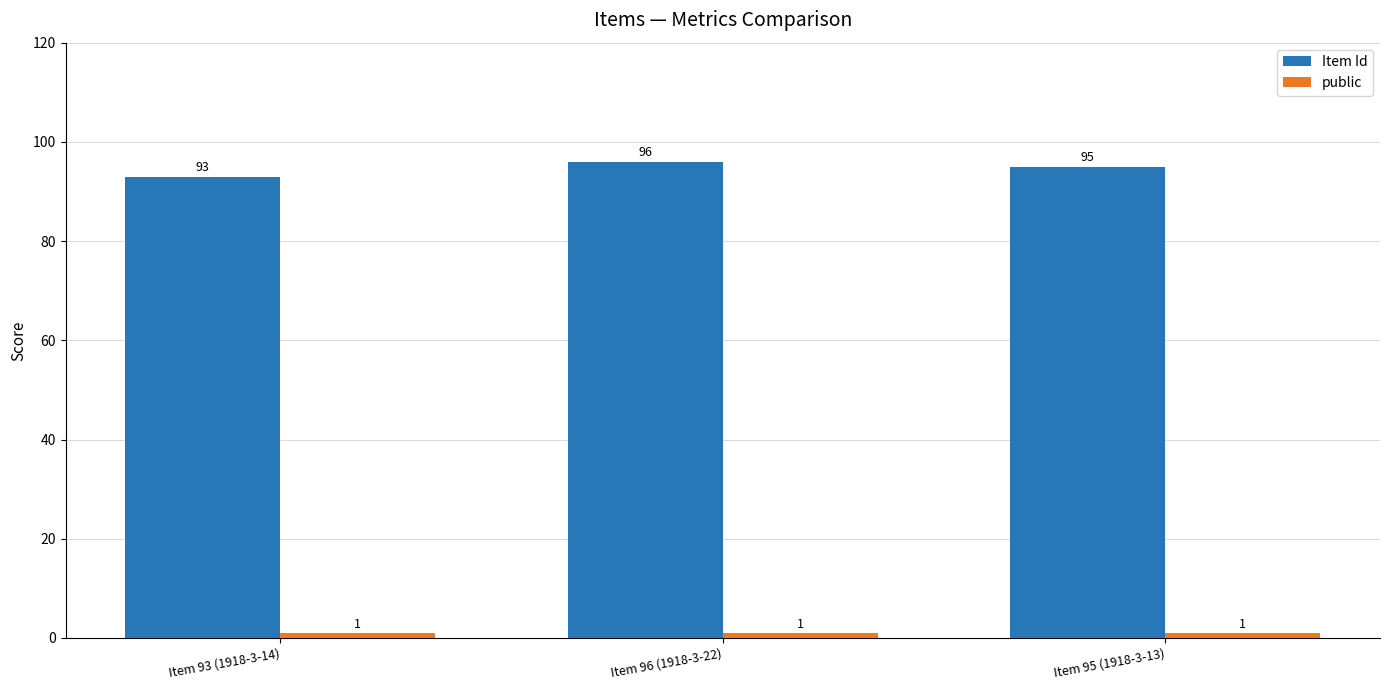

At which label does Item Id reach its minimum?

Item 93 (1918-3-14)